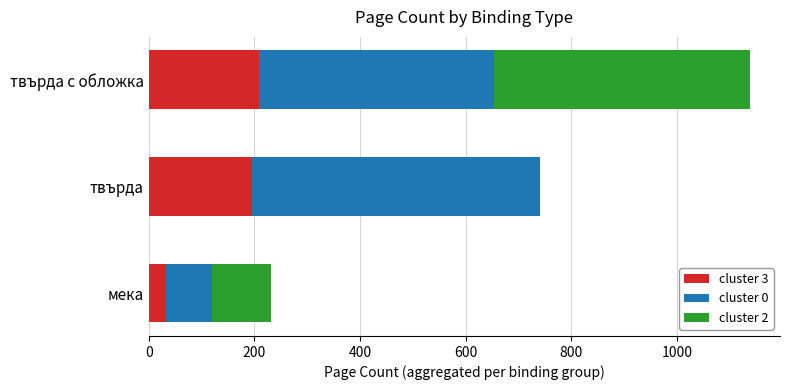

Is it true that cluster 3 equals 32 at мека?

True